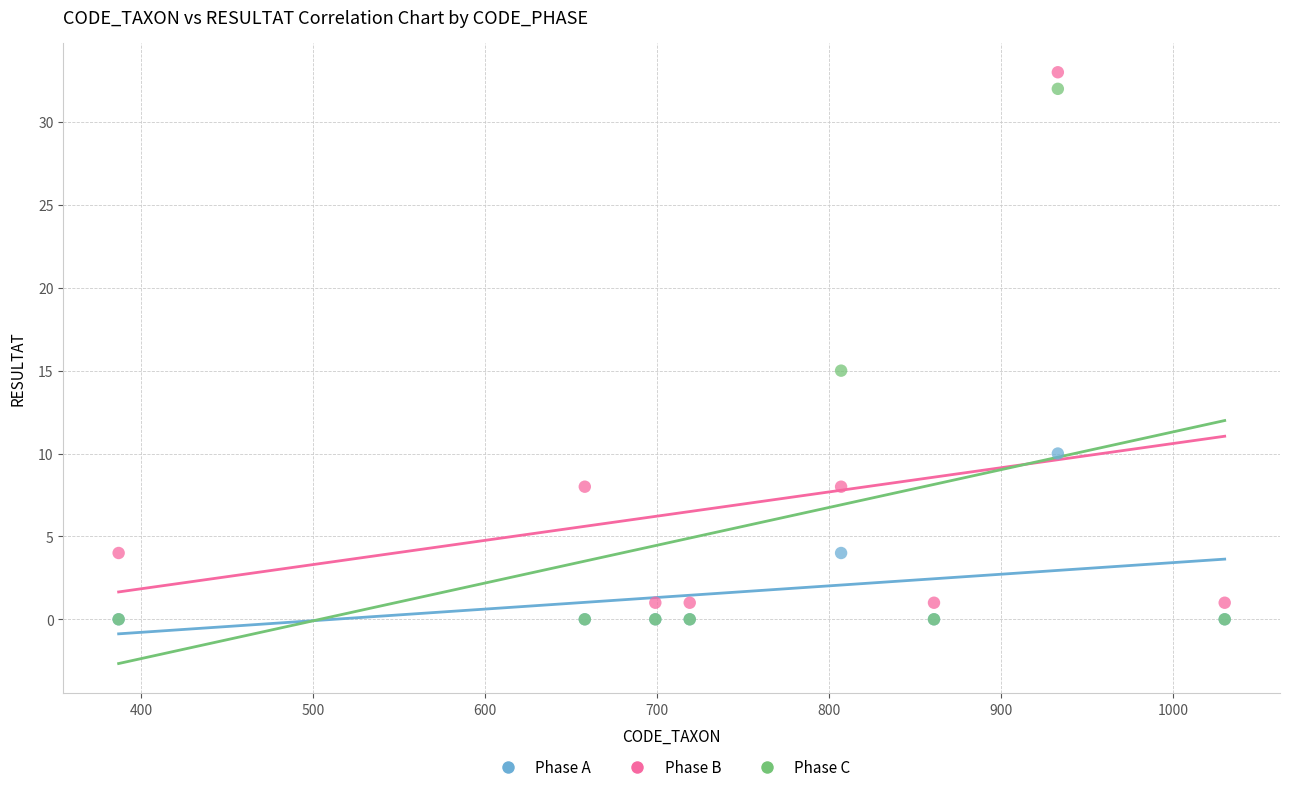

In the Phase C series, what Y value is closest to 16?

15